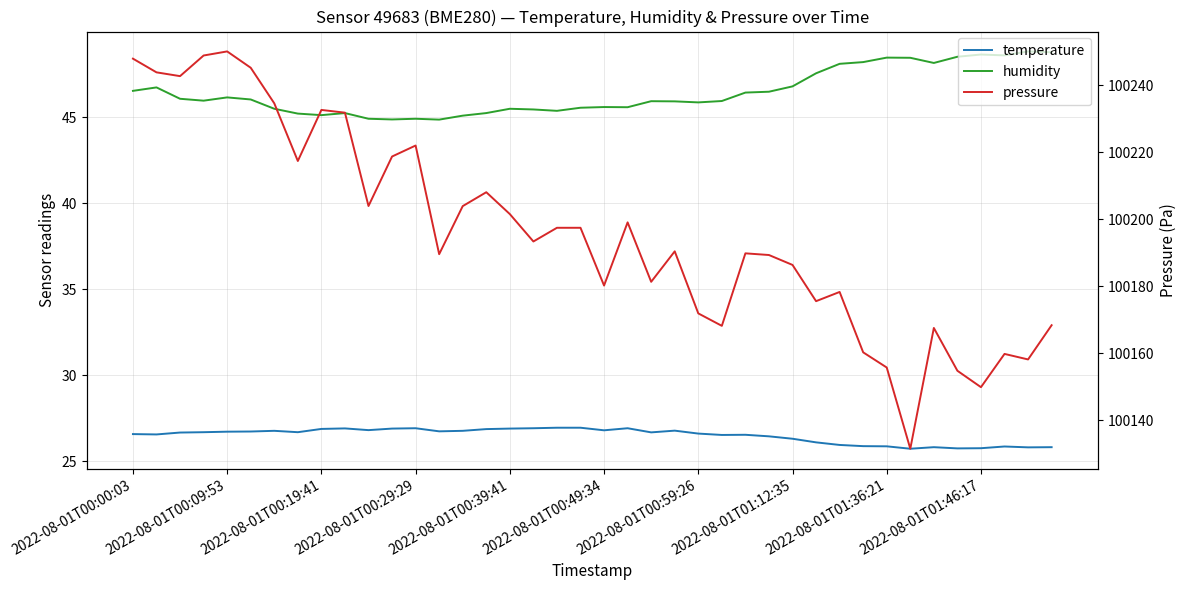

At which label does temperature first exceed 26?

2022-08-01T00:00:03